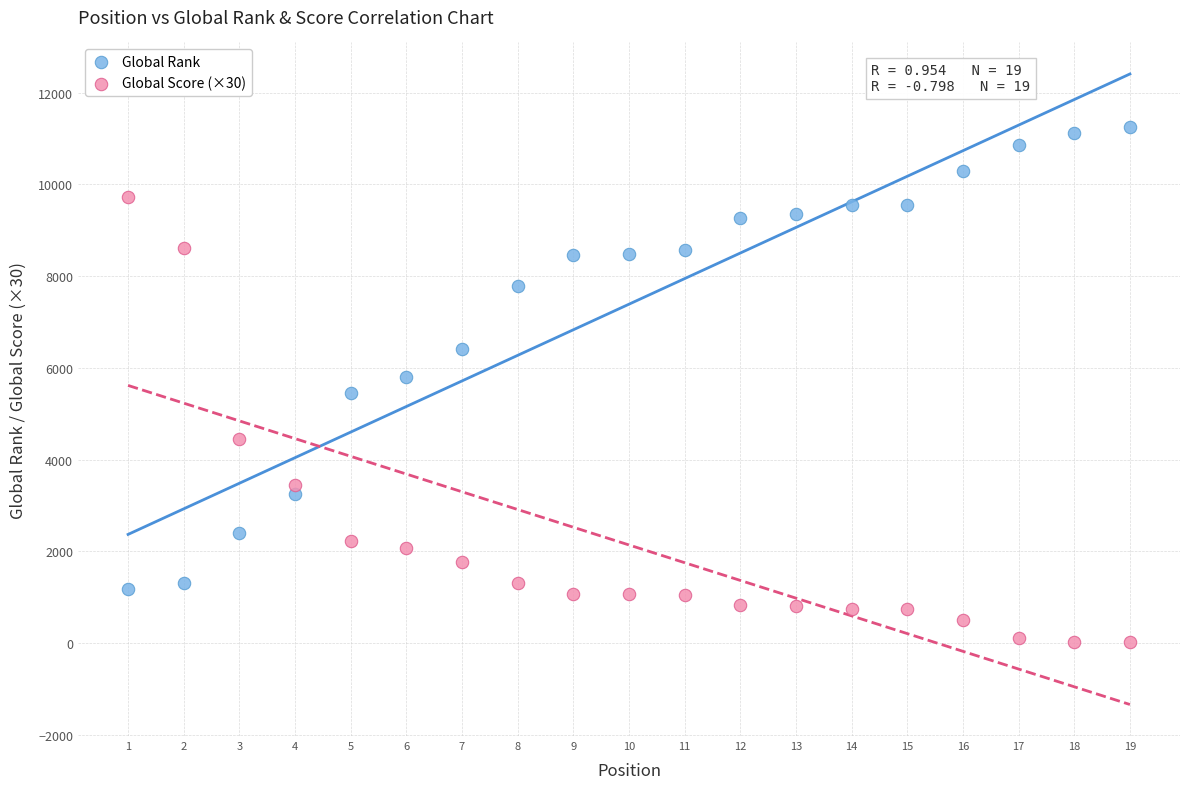

Across all data points, what is the range of Y values (max minus min)?

11225